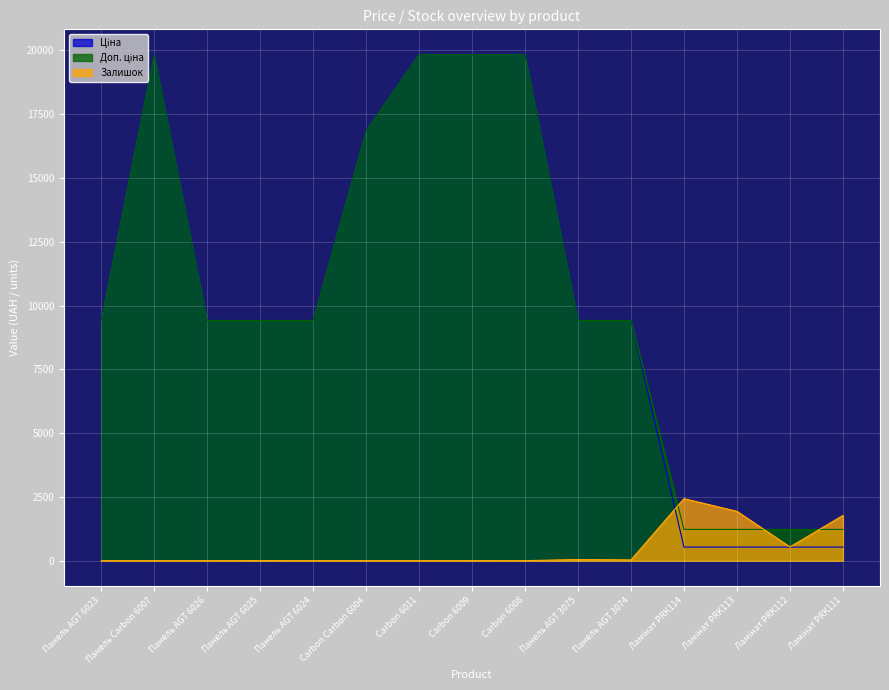

In Ціна, how many points are higher than both neighbors (excluding endpoints)?

1